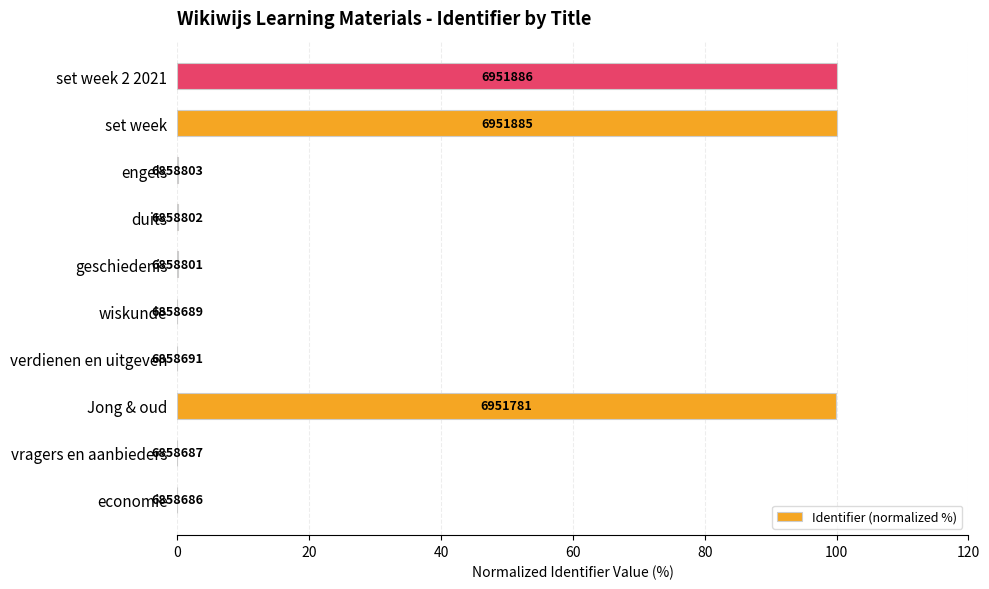

What is the sum of all values?

300.3